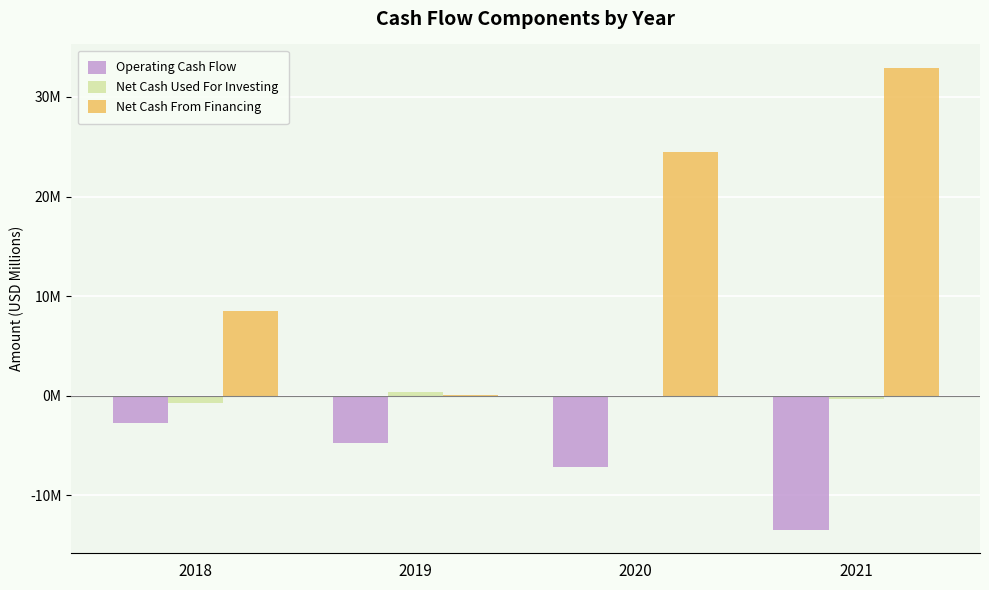

What is the average value of the Net Cash Used For Investing series?

-0.2